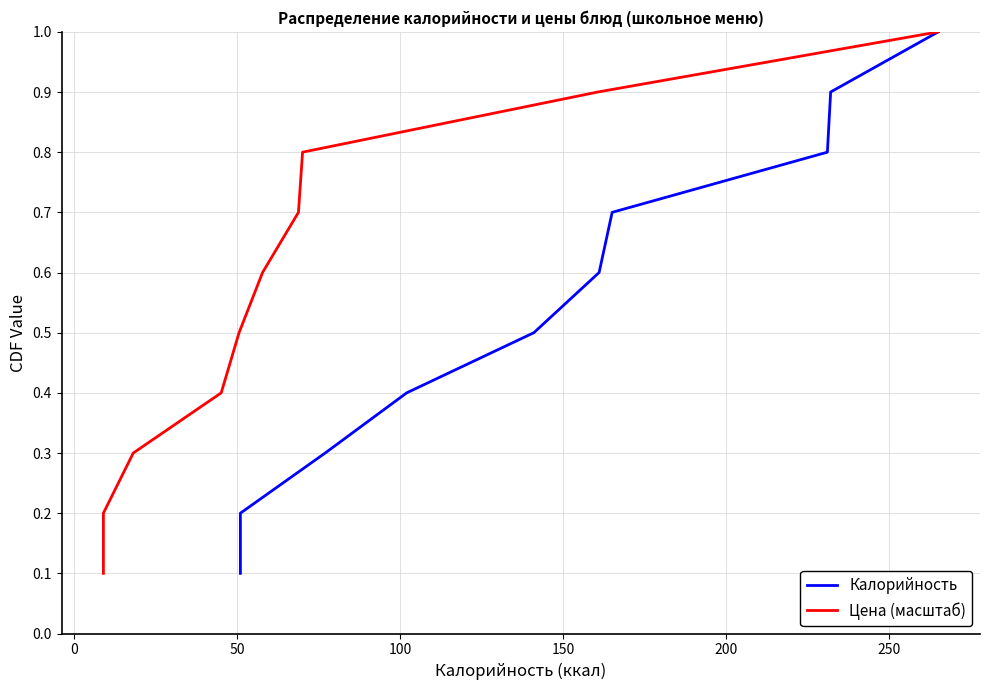

The Цена (масштаб) series shows 0.1 at 0. True or false?

False